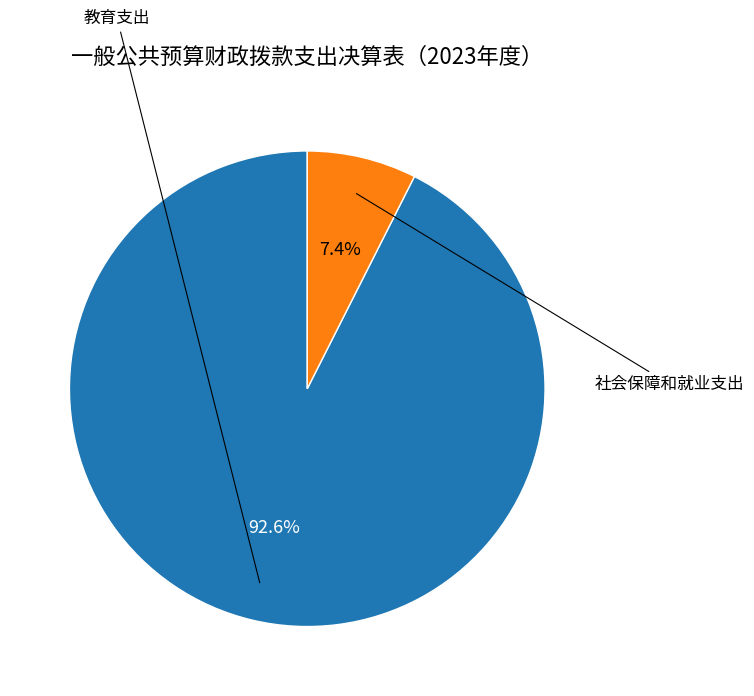

What is the smallest slice in the pie chart?

社会保障和就业支出